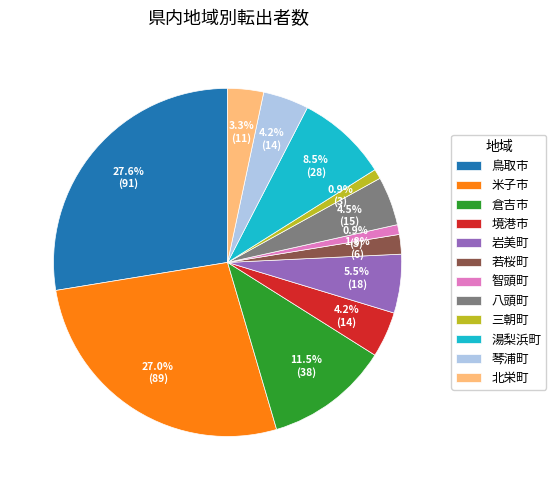

Which category has the biggest portion of the pie?

鳥取市